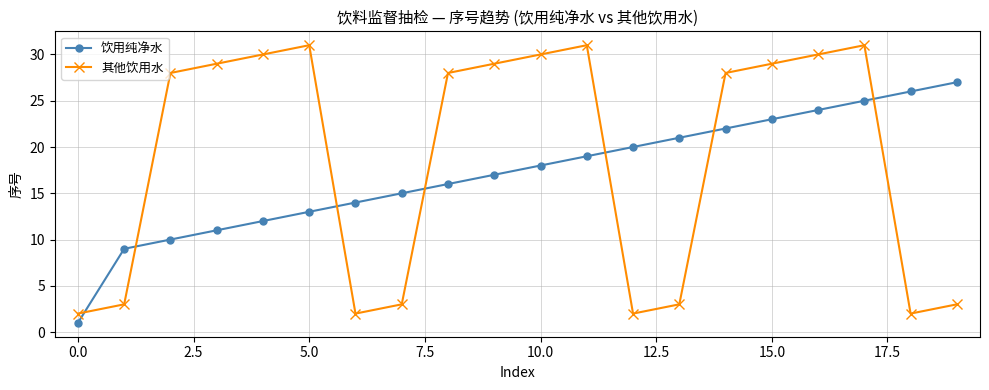

How many intersections are there between 饮用纯净水 and 其他饮用水?

7